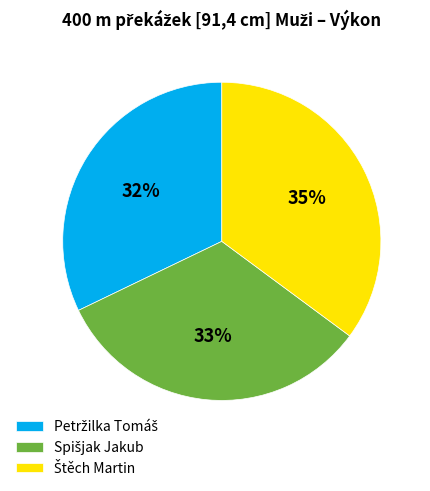

To the nearest percent, what is the average slice percentage?

33%